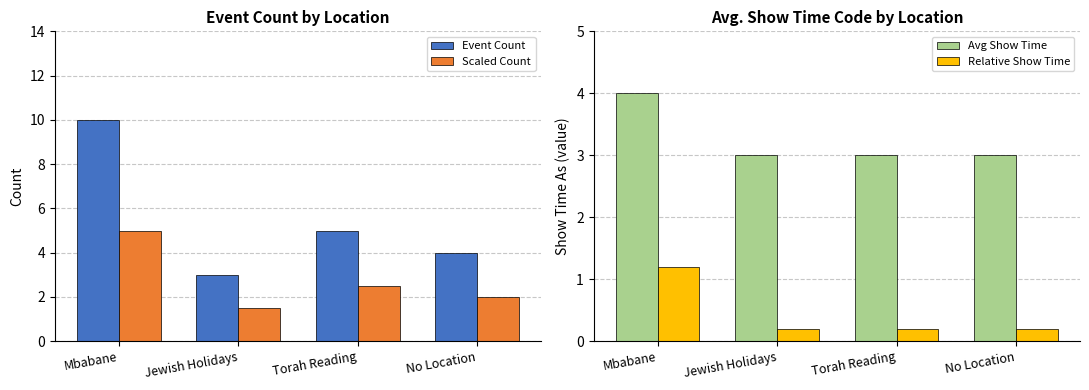

What is the label of the 1st bar from the right?

No Location